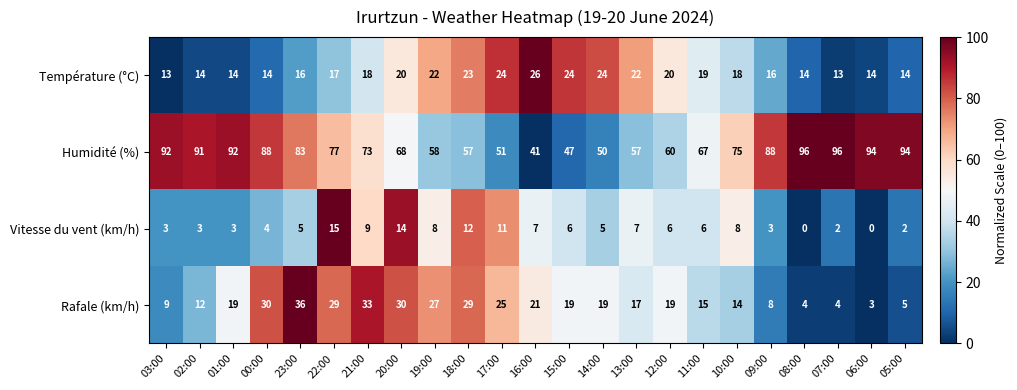

The Température (°C) series shows 18 at 03:00. True or false?

False